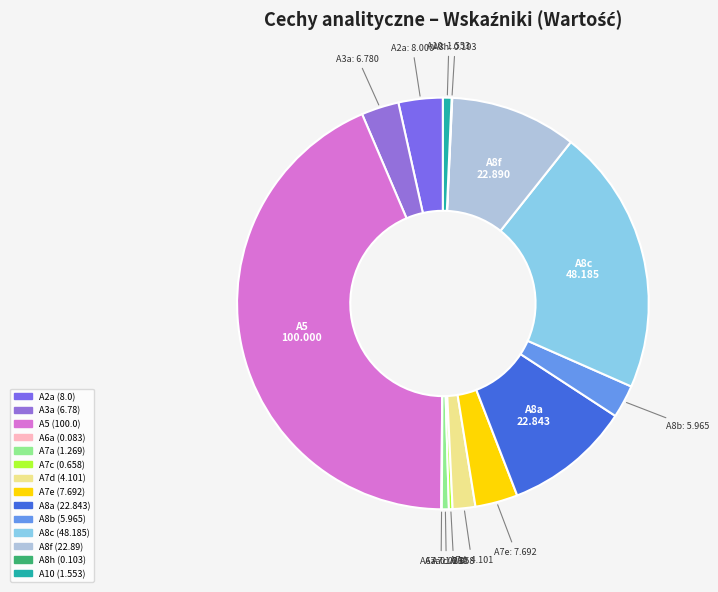

What is the largest slice in the pie chart?

A5